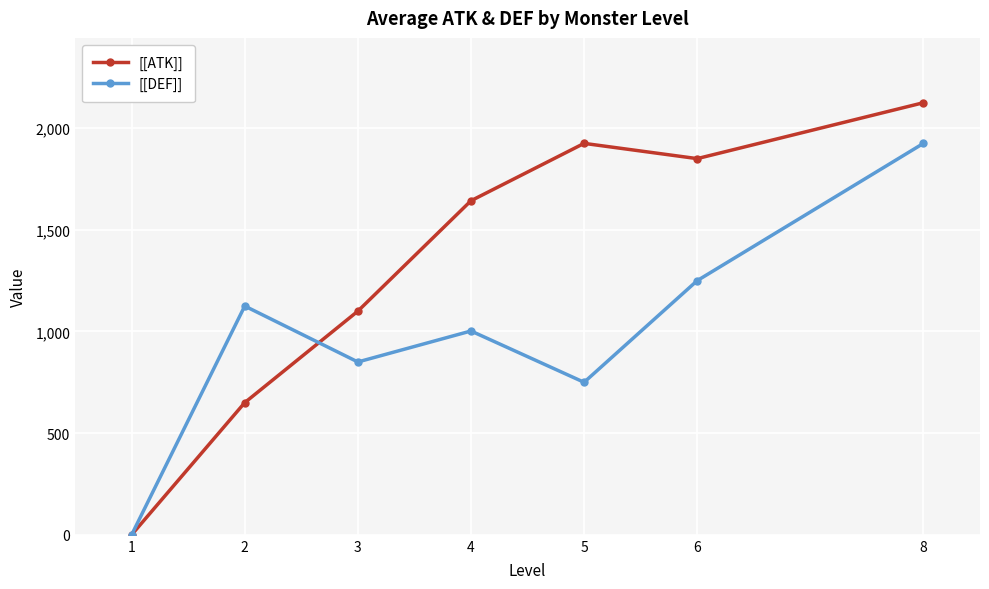

Where does the [[DEF]] series first go above 1002?

2